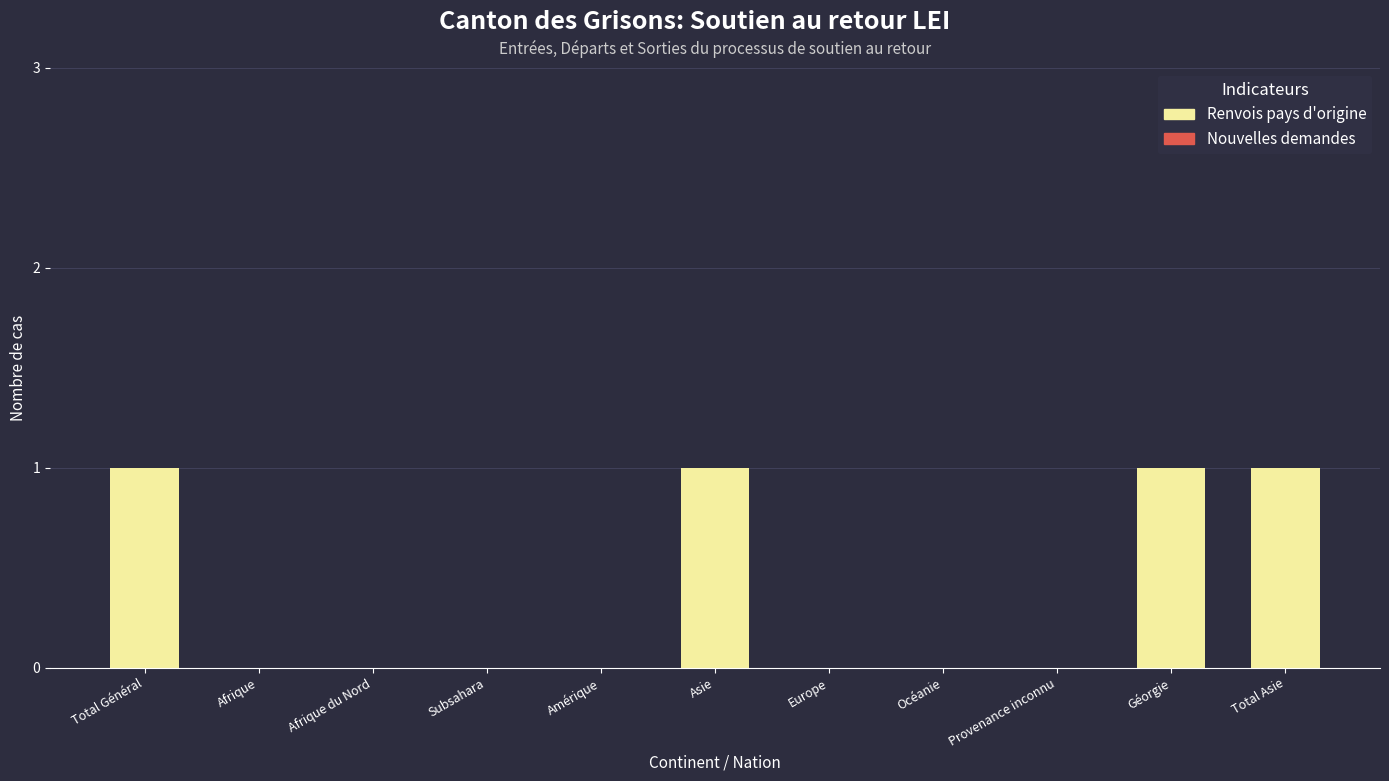

What is the sum of all values?

4